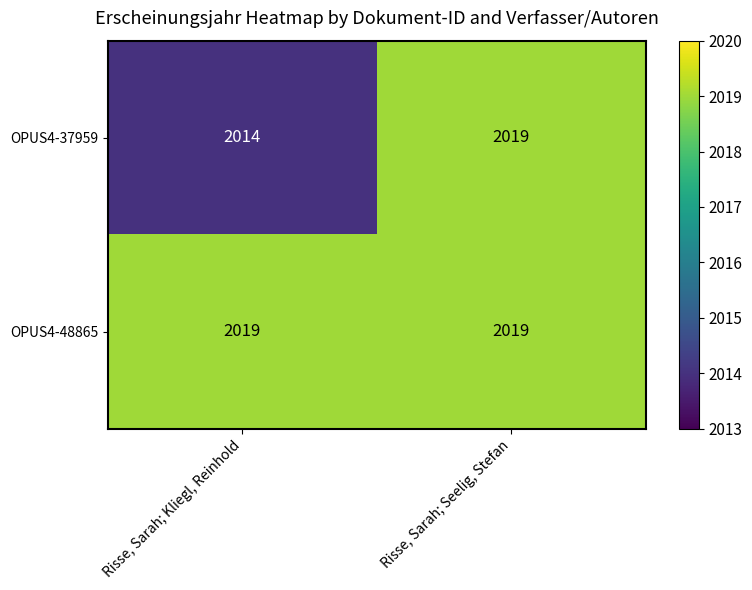

Which series changed the most between Risse, Sarah; Kliegl, Reinhold and Risse, Sarah; Seelig, Stefan?

OPUS4-37959